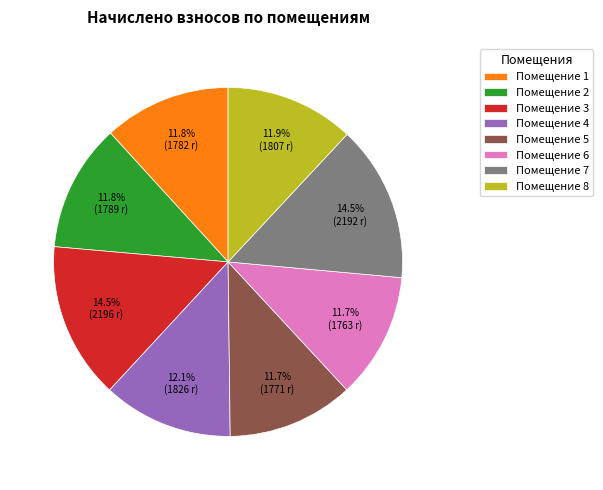

Is there any slice that represents more than half of the pie?

No